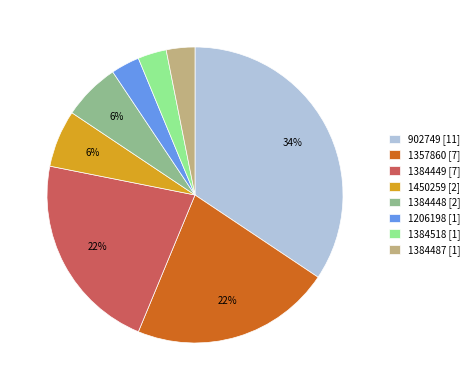

To the nearest percent, what is the average slice percentage?

12%